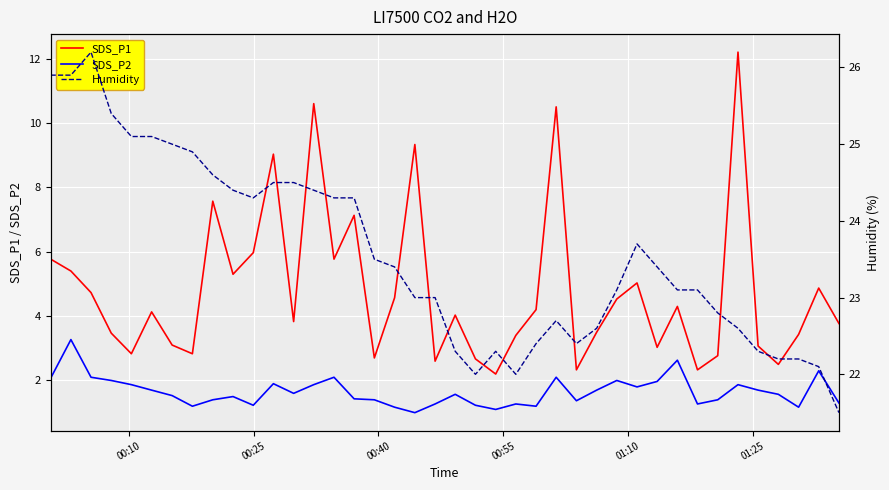

True or false: SDS_P2 and SDS_P1 intersect in this chart.

False